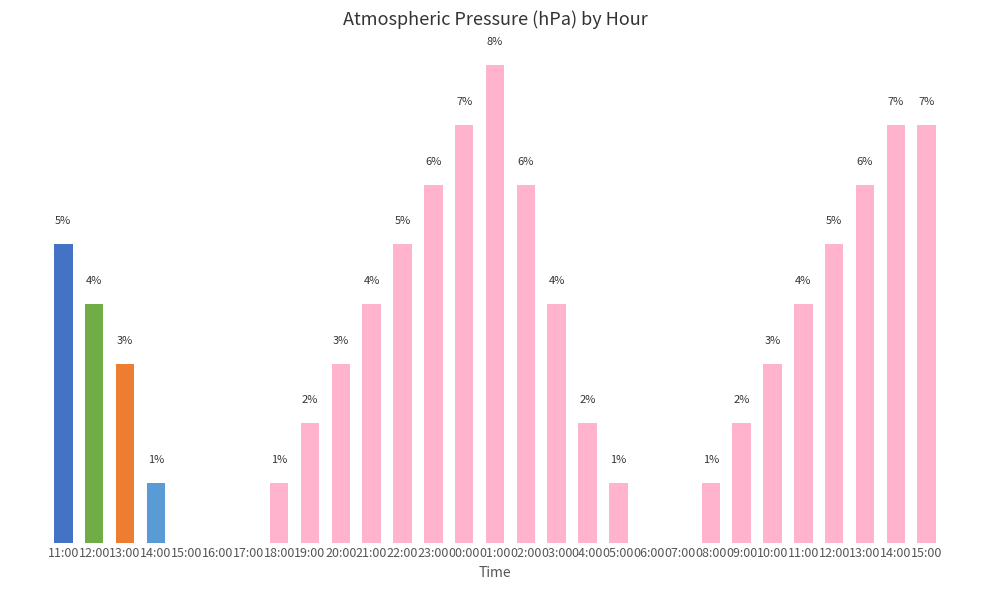

Are the bars grouped side by side (vs. stacked)?

No